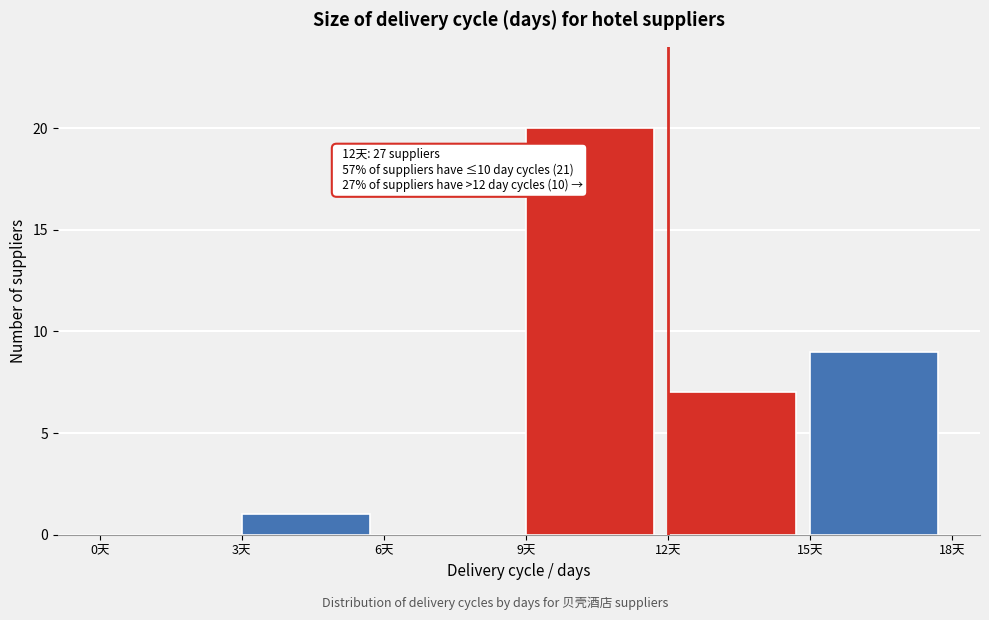

Over which range of the x-axis is the bar tallest?

9 to 12